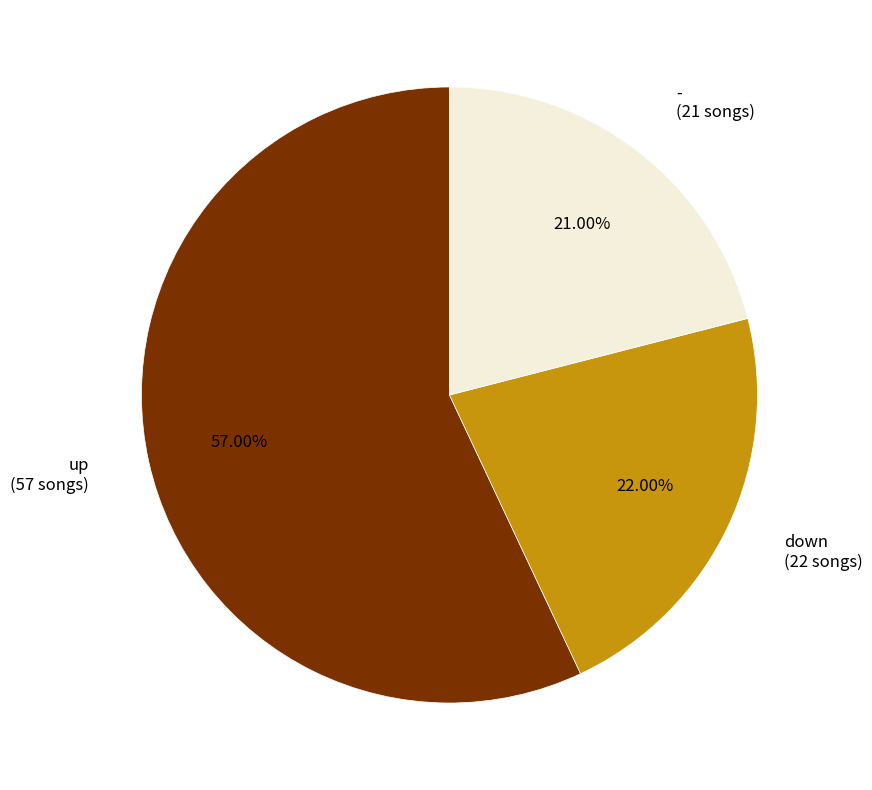

Is up the majority of the pie?

Yes